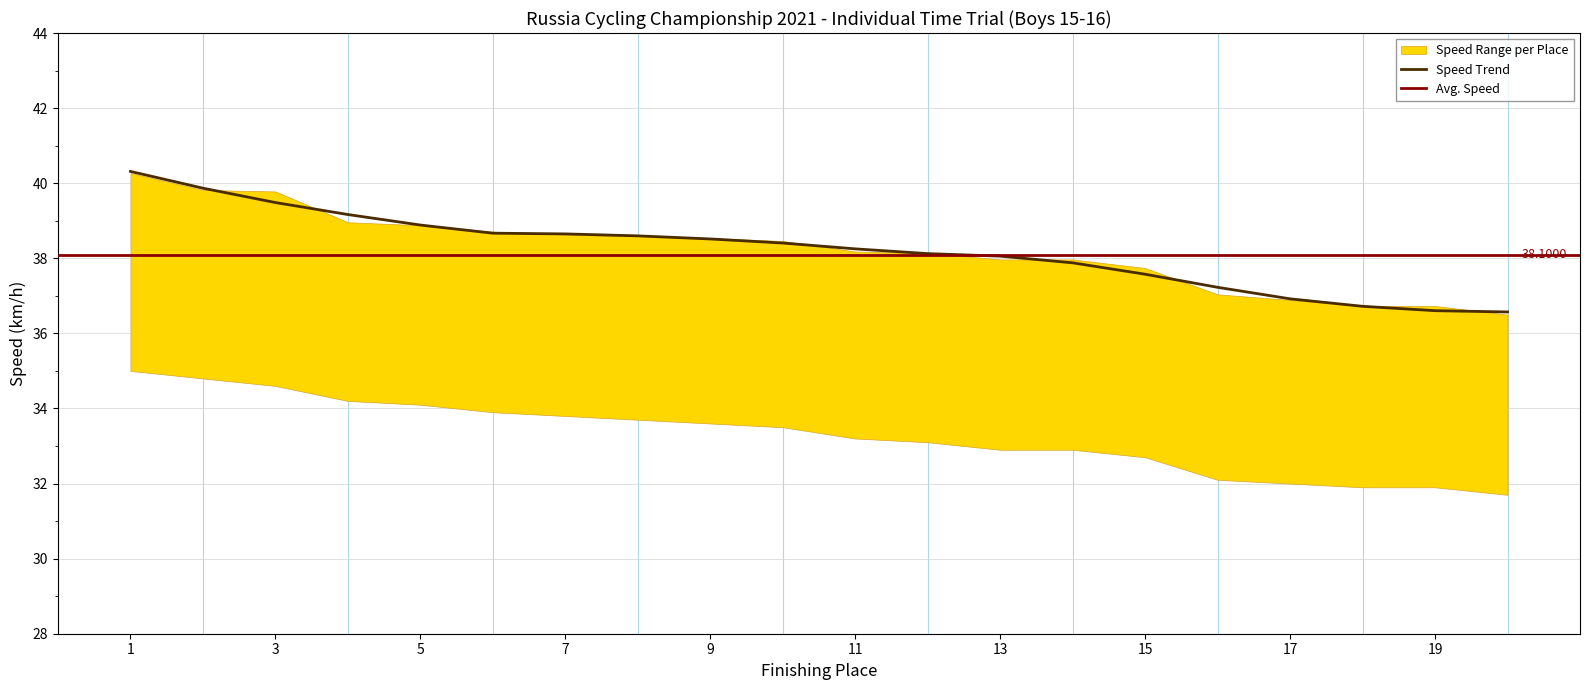

True or false: place has more than 0 interior local peaks.

False